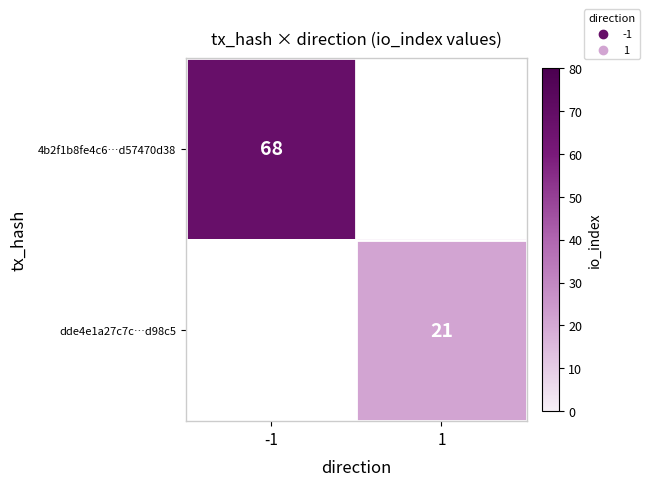

Is it true that 4b2f1b8fe4c6…d57470d38 equals 42 at -1?

False